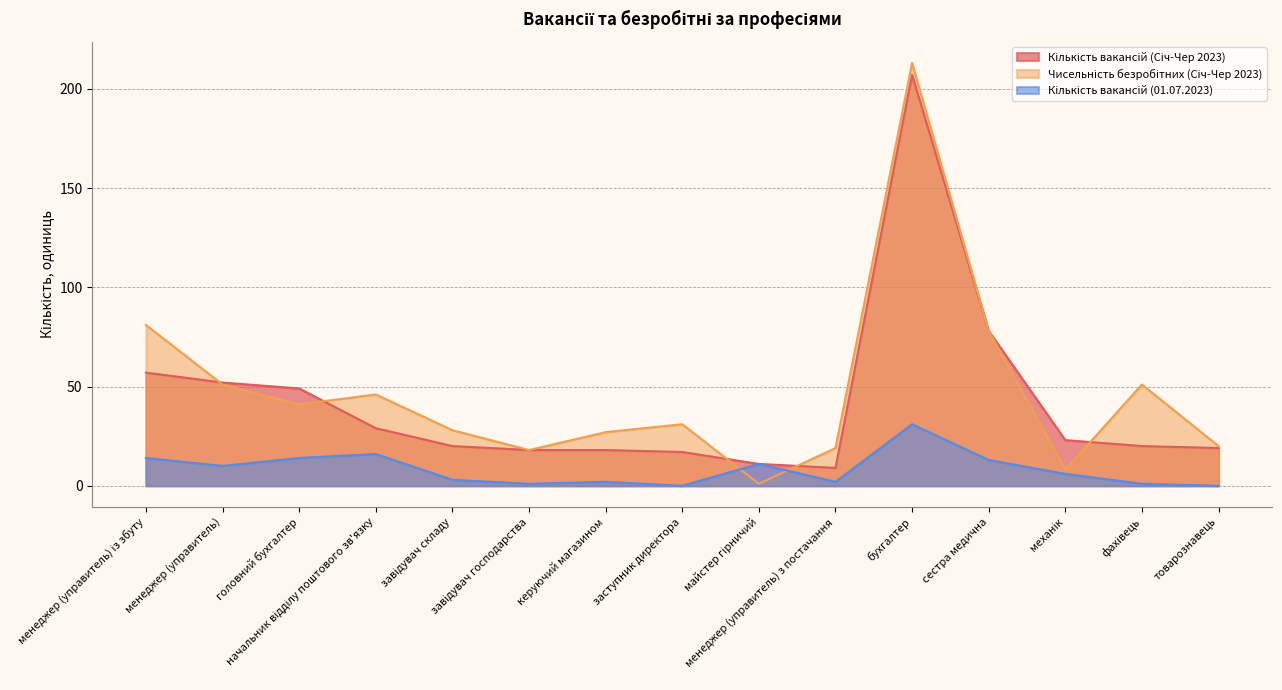

At бухгалтер, list the series in order from largest to smallest.

Чисельність безробітних (Січ-Чер 2023), Кількість вакансій (Січ-Чер 2023), Кількість вакансій (01.07.2023)